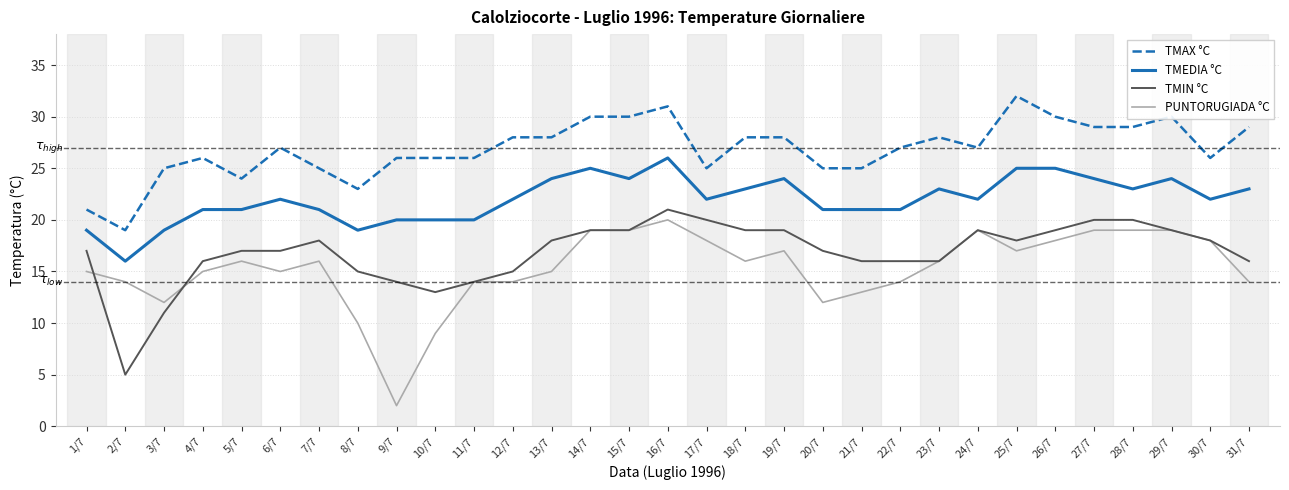

List the series in order of their peak value, lowest first.

PUNTORUGIADA °C, TMIN °C, TMEDIA °C, TMAX °C